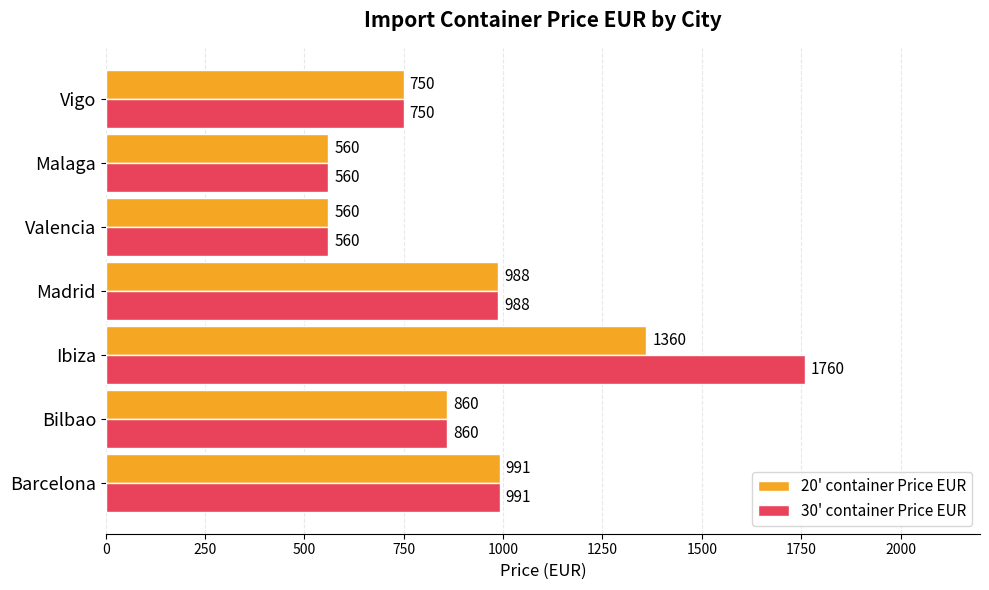

Which series has the largest range (max minus min)?

30' container Price EUR